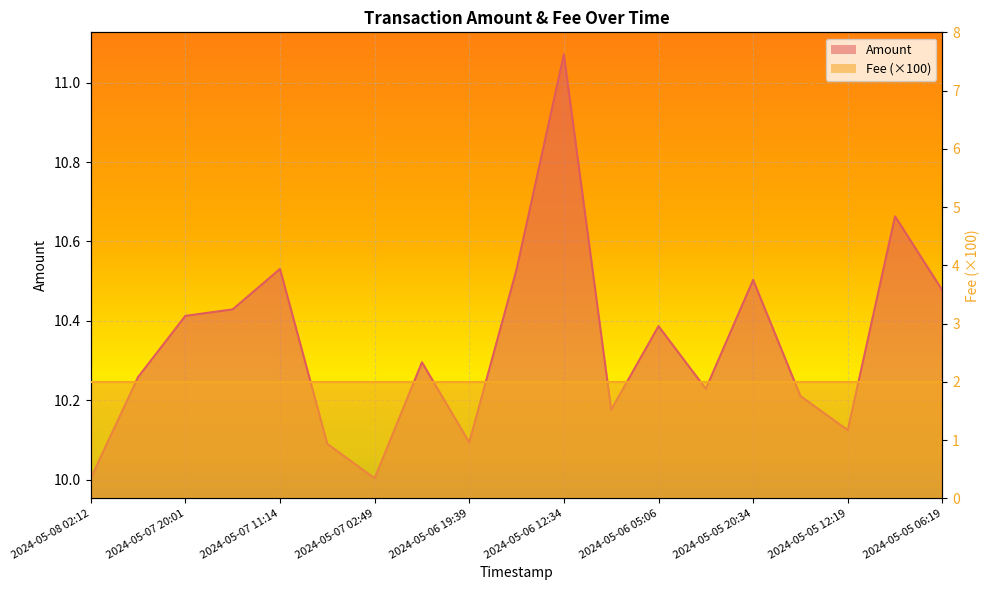

What is the ratio of the value at 2024-05-06 05:06 to the value at 2024-05-06 23:34?

1.0